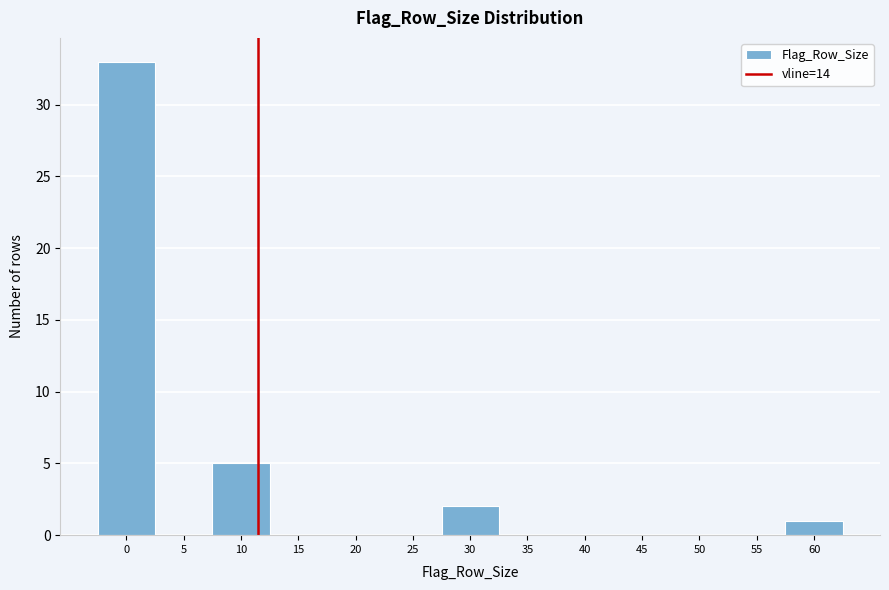

Reading right to left, what are all the values shown in this chart?

60=1	55=0	50=0	45=0	40=0	35=0	30=2	25=0	20=0	15=0	10=5	5=0	0=33